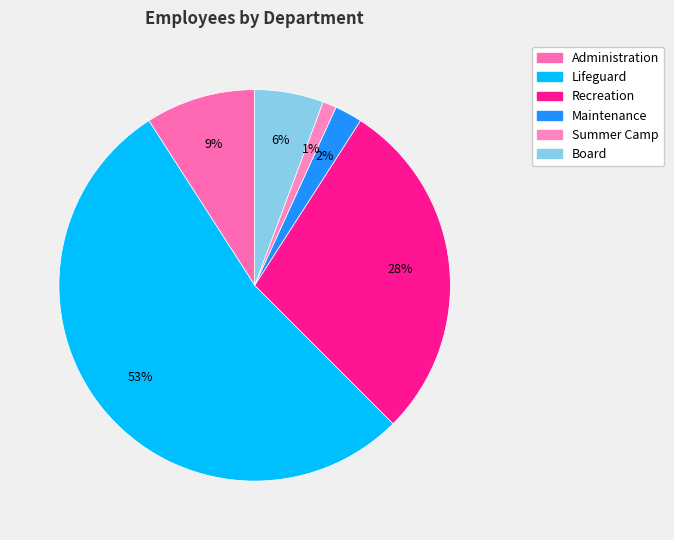

Combined, do Summer Camp and Maintenance account for over 50%?

No